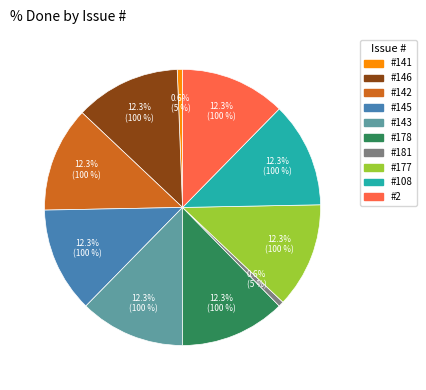

Is there a majority slice in this chart?

No